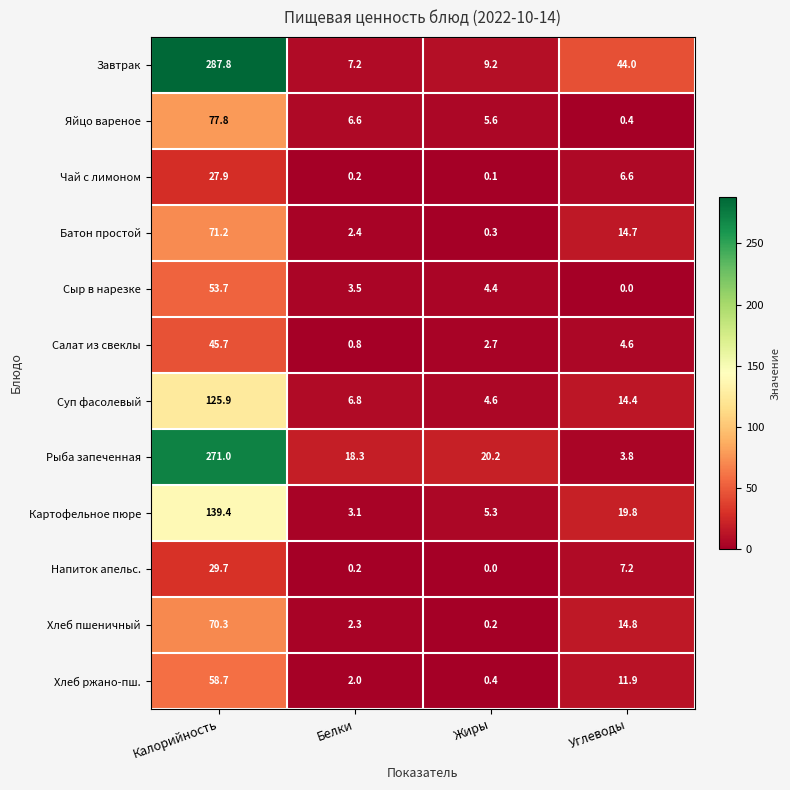

Read the Картофельное пюре value at Углеводы.

19.8